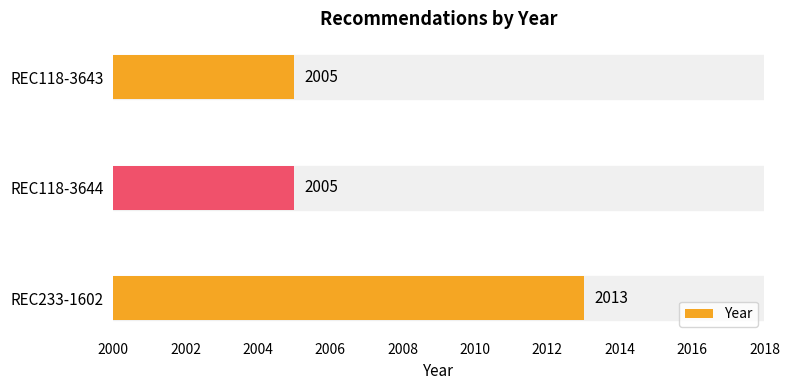

What is the maximum value shown in the chart?

2013